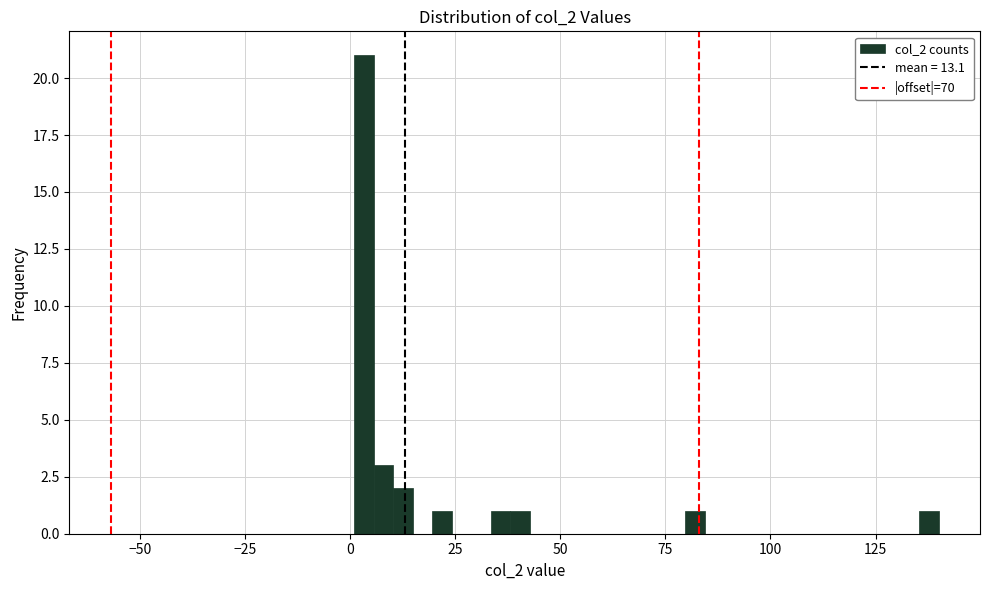

Read against the x-axis, roughly where is the centre of the tallest bar?

5